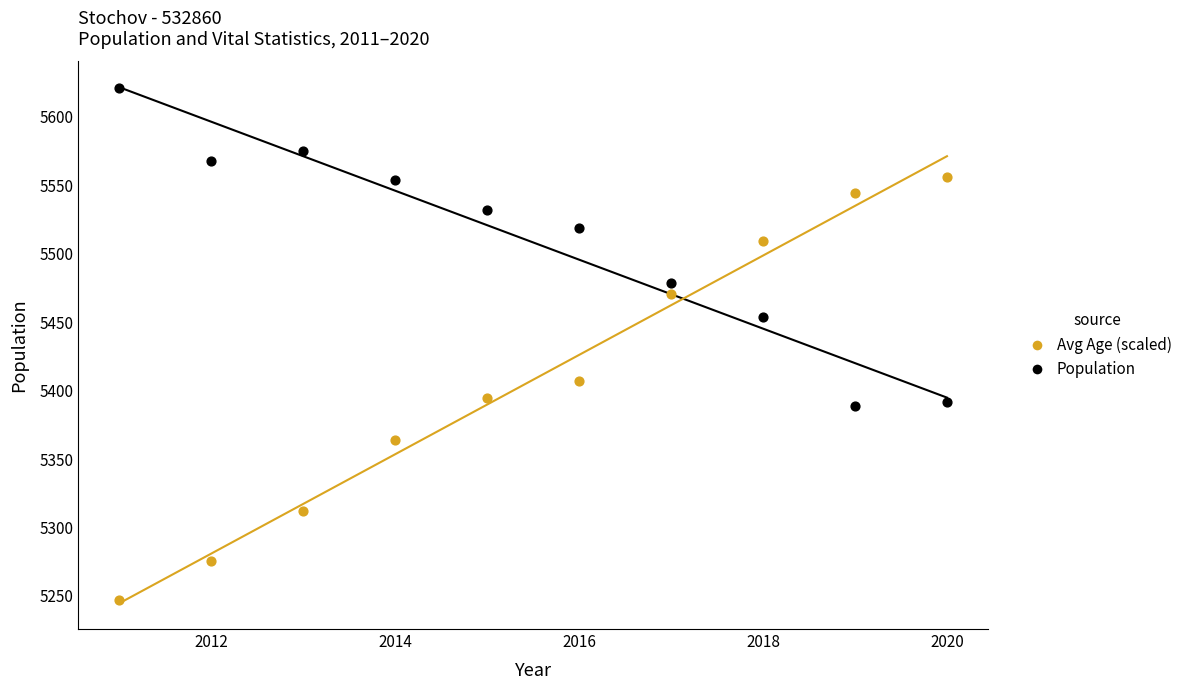

Across all data points, what is the range of X values (max minus min)?

9.0